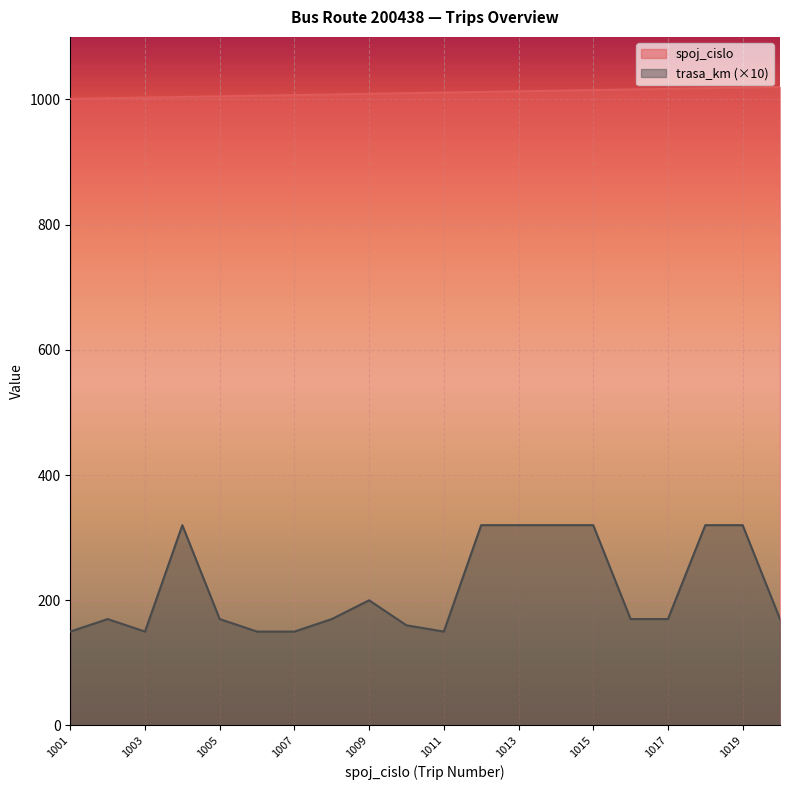

Which has a higher value, 1020 or 1002?

1020